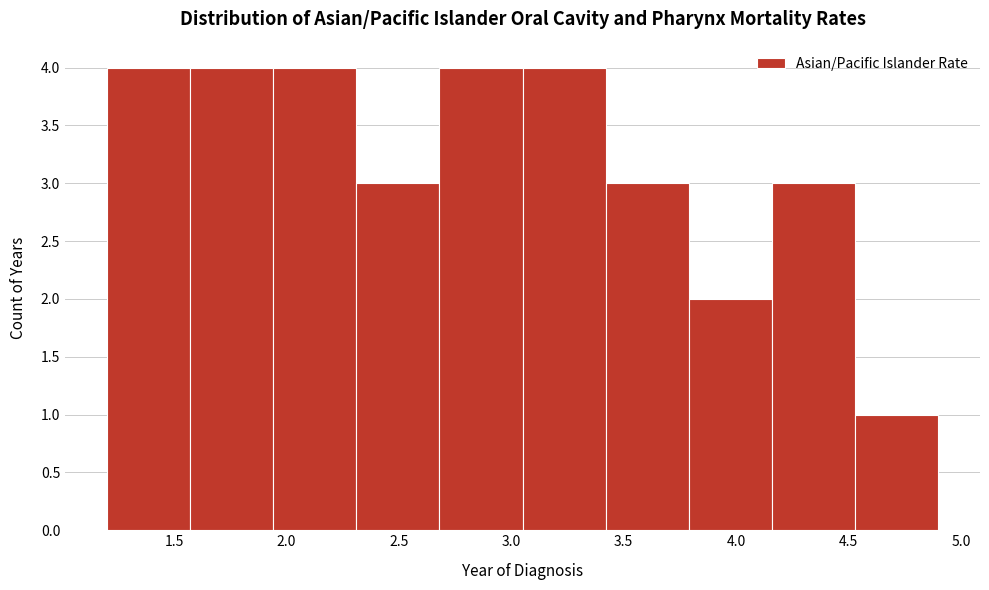

How tall is the bar that spans 4.16 to 4.53 on the x-axis? Neither the bar edges nor the heights are printed on the chart, so give them approximately, as read against the axes.

3